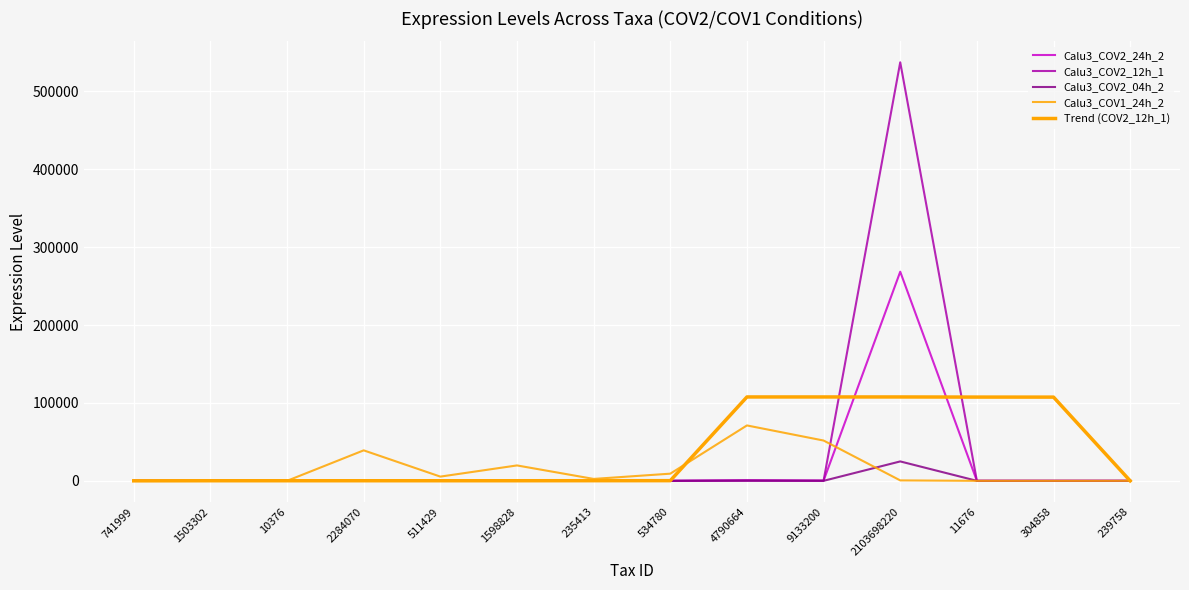

Which category has the lowest value across all series?

11676